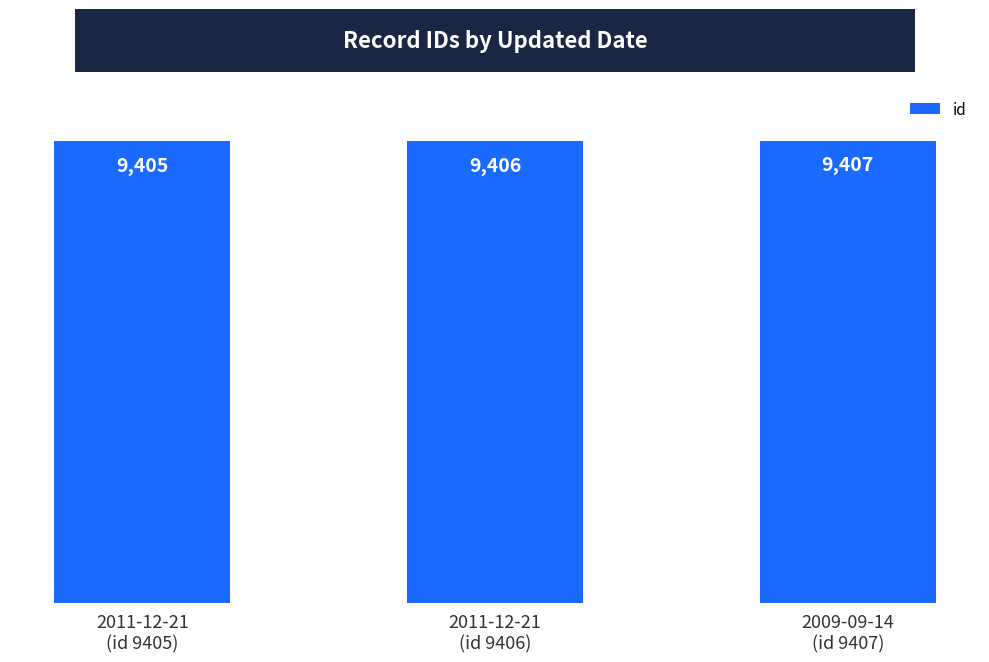

Rank the categories by value from highest to lowest.

2009-09-14
(id 9407), 2011-12-21
(id 9406), 2011-12-21
(id 9405)